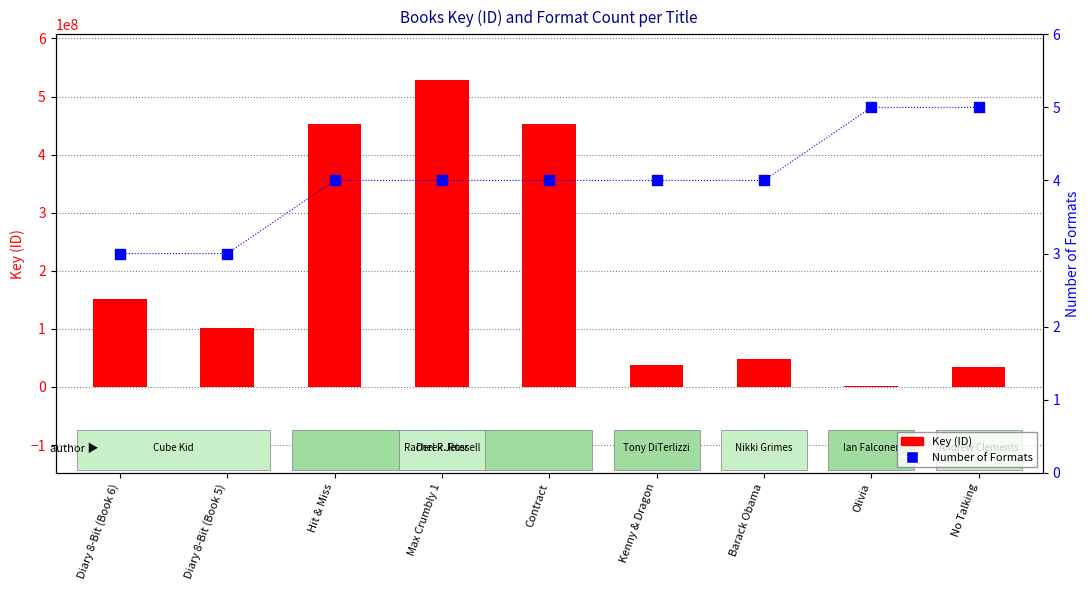

What is the total value across all series at Diary 8-Bit (Book 6)?

151577356